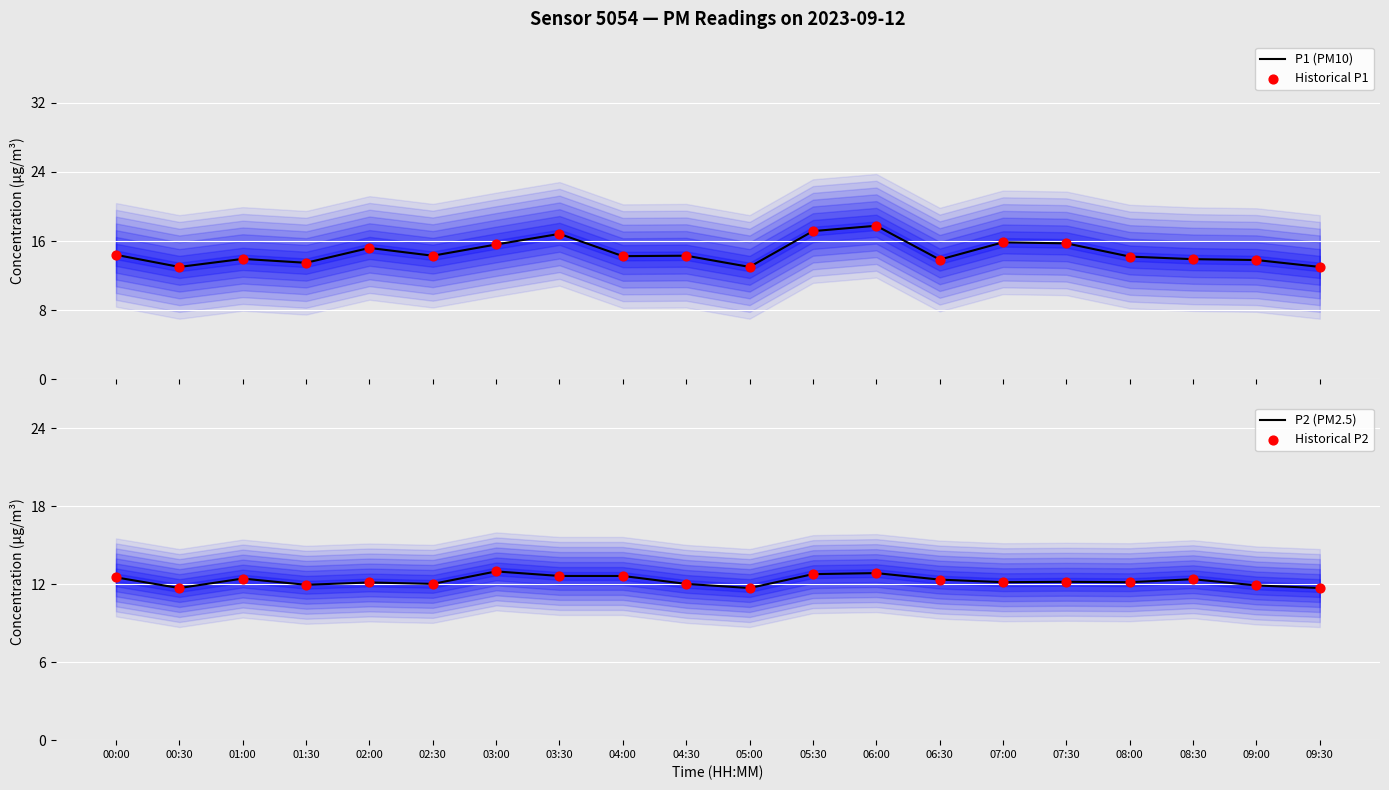

Is the value of Historical P1 at 03:00 greater than the value of Historical P2 at 06:00?

Yes